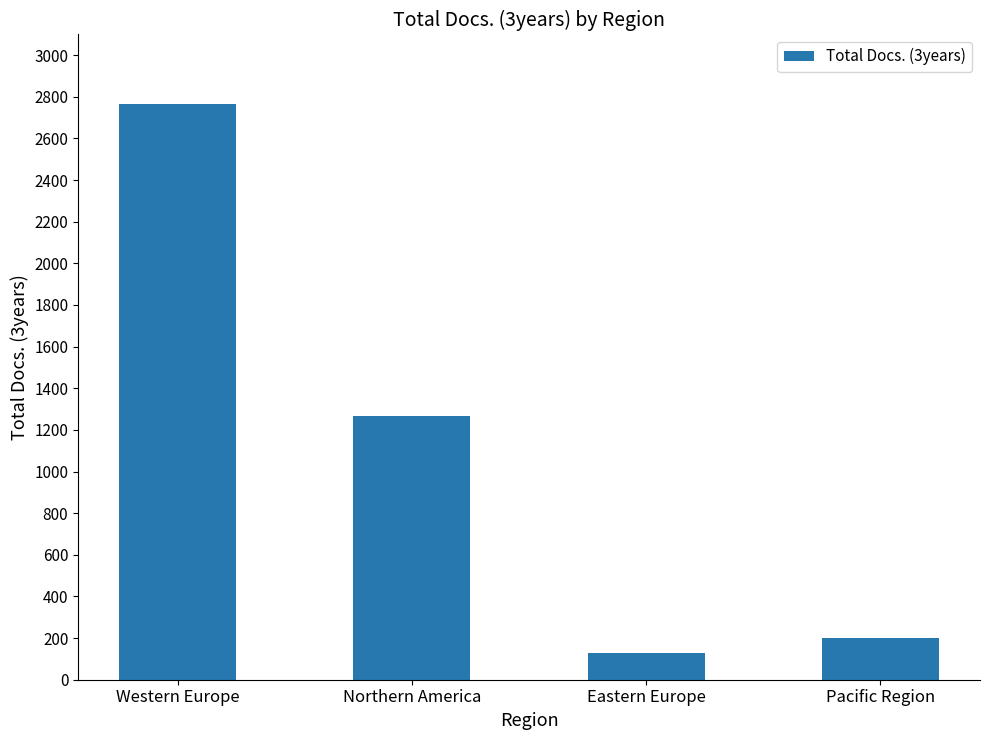

What is the change in value from Eastern Europe to Pacific Region?

+75